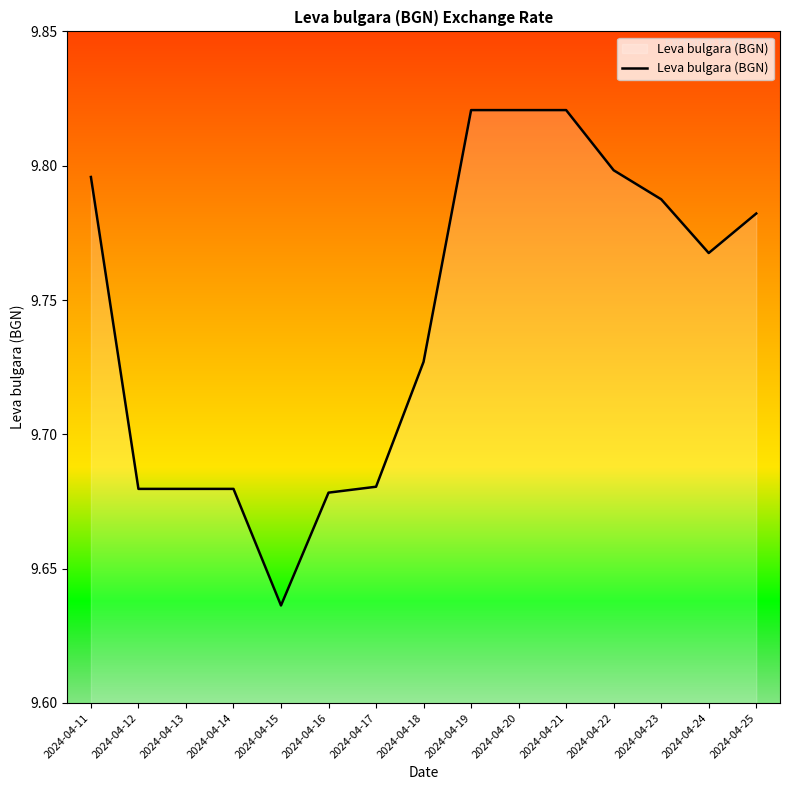

At which label is the value closest to 9?

2024-04-15